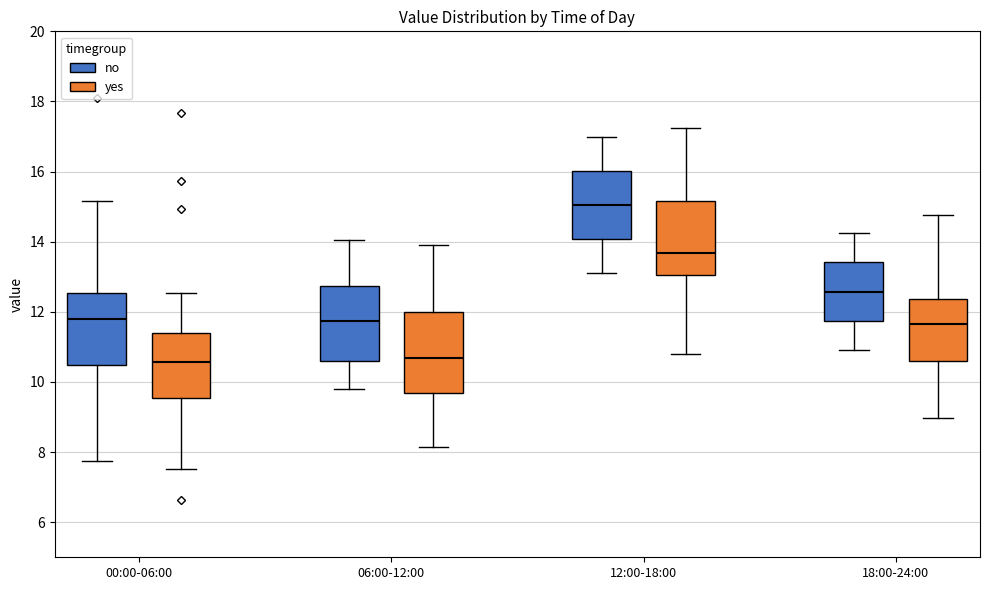

Reading left to right, transcribe this box plot: for each box, give where its median line is, the range the box spans, and where its two whiskers end, as read against the y-axis. The values are not printed on the chart, so give them approximately, as read against the axis.

00:00-06:00 (no): median 11.8, box 10.4 to 12.6, whiskers 7.8 to 15.2
00:00-06:00 (yes): median 10.6, box 9.6 to 11.4, whiskers 7.6 to 12.6
06:00-12:00 (no): median 11.8, box 10.6 to 12.8, whiskers 9.8 to 14.0
06:00-12:00 (yes): median 10.6, box 9.6 to 12.0, whiskers 8.2 to 14.0
12:00-18:00 (no): median 15.0, box 14.0 to 16.0, whiskers 13.2 to 17.0
12:00-18:00 (yes): median 13.6, box 13.0 to 15.2, whiskers 10.8 to 17.2
18:00-24:00 (no): median 12.6, box 11.8 to 13.4, whiskers 11.0 to 14.2
18:00-24:00 (yes): median 11.6, box 10.6 to 12.4, whiskers 9.0 to 14.8